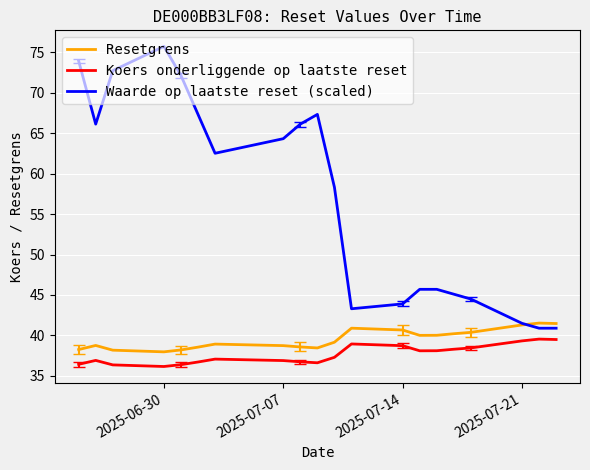

What is the smallest value displayed?

36.2